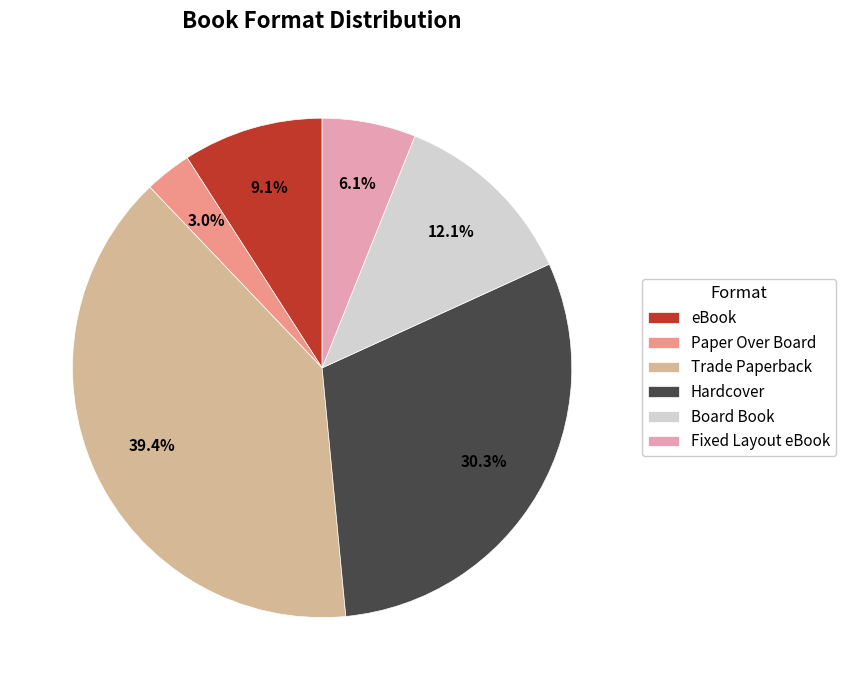

Count the number of slices in the pie.

6